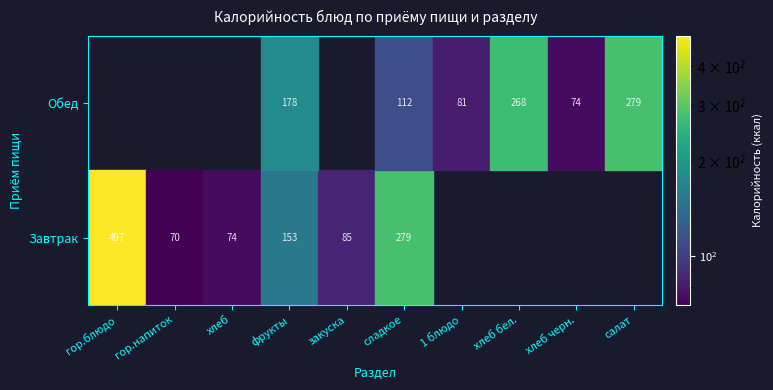

What is the maximum value shown in the chart?

496.5